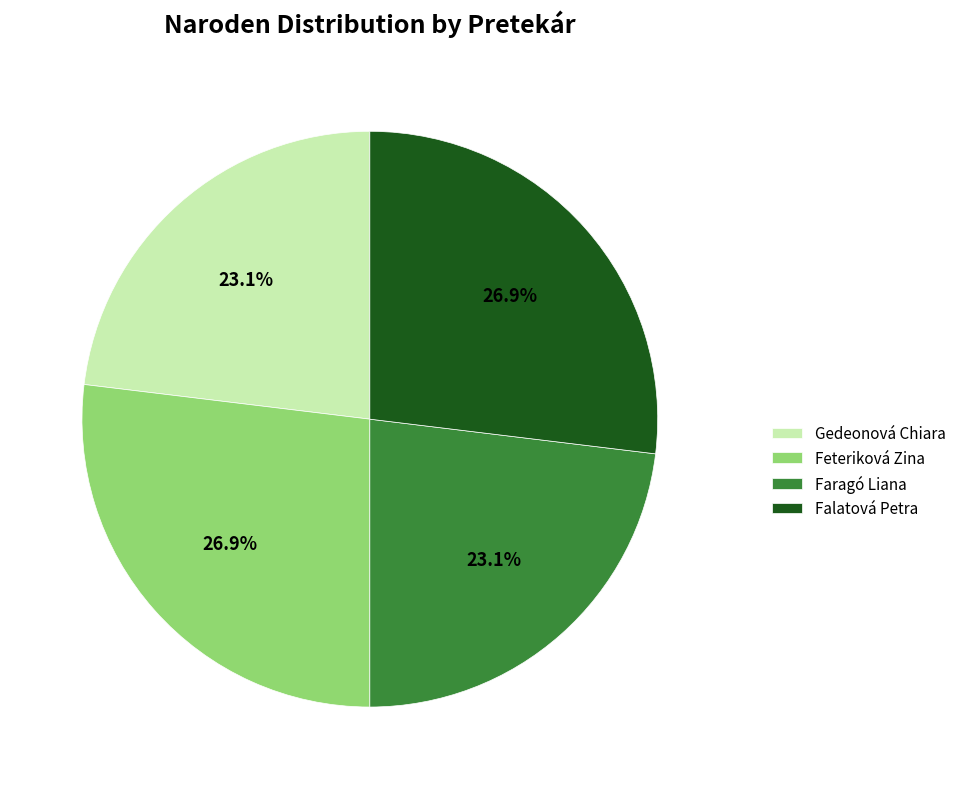

To the nearest percent, what portion does Gedeonová Chiara represent?

23%